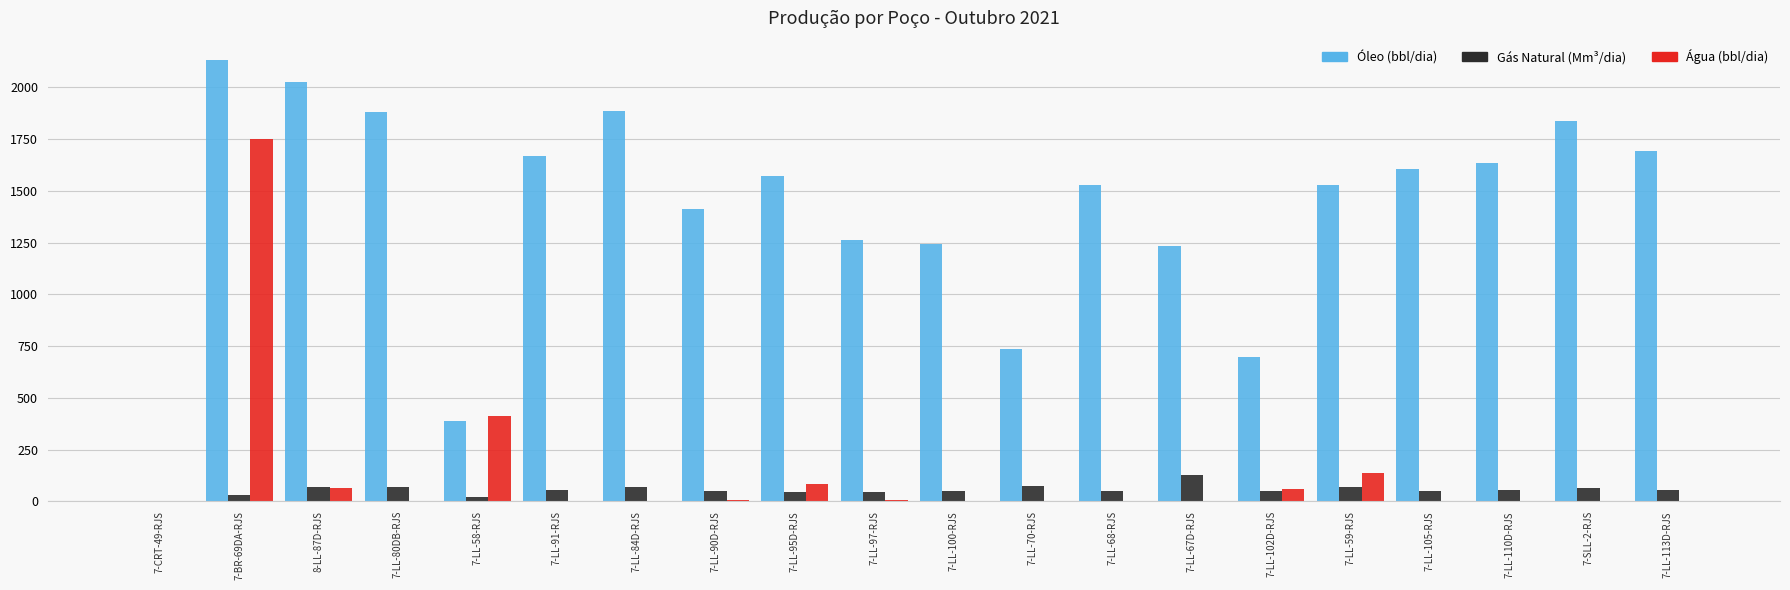

Which series has the largest total across all categories?

Óleo (bbl/dia)